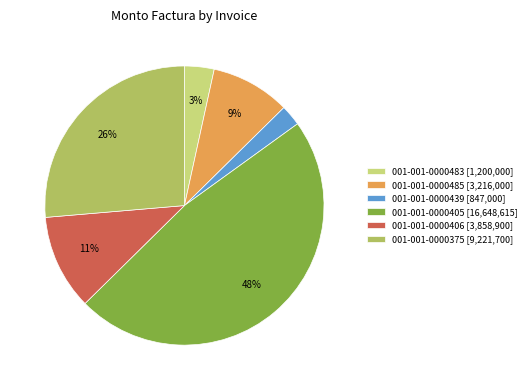

To the nearest percent, what is the average slice percentage?

17%